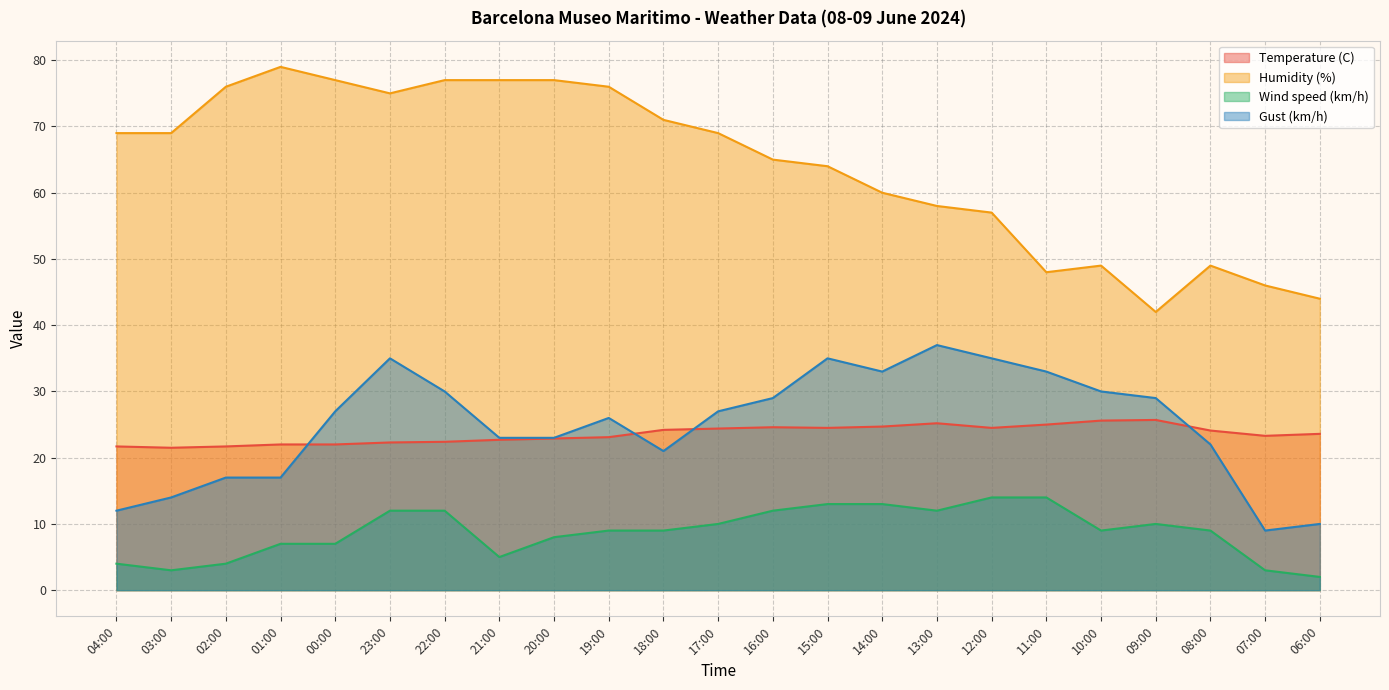

What is the maximum value shown in the chart?

79.0